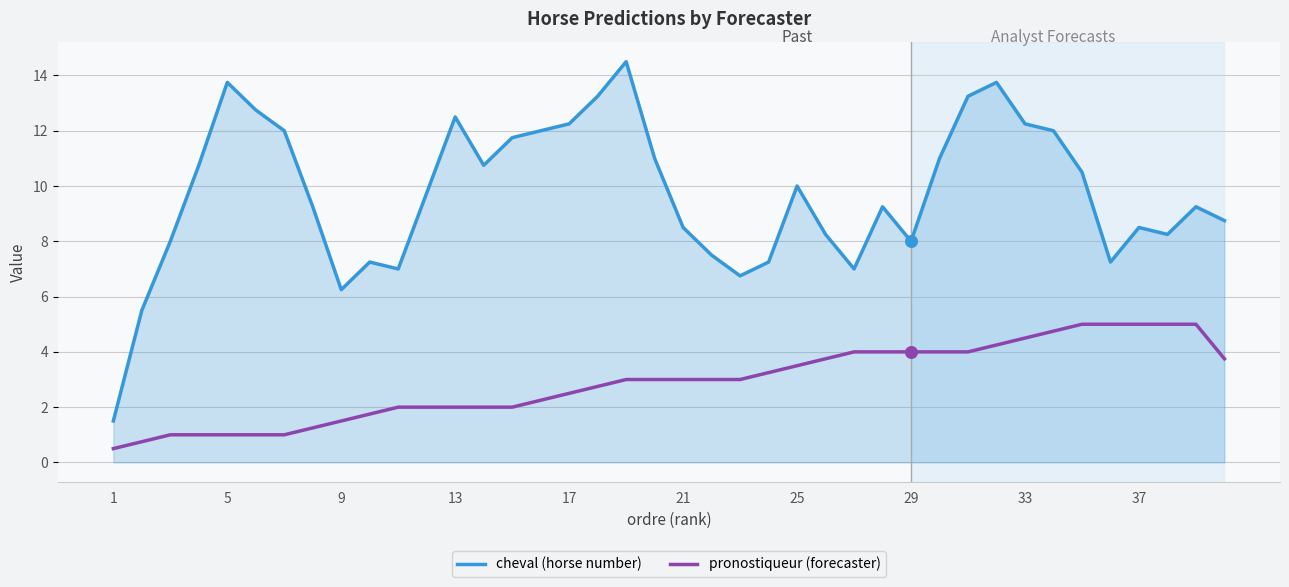

At how many categories does at least one series exceed 9?

23